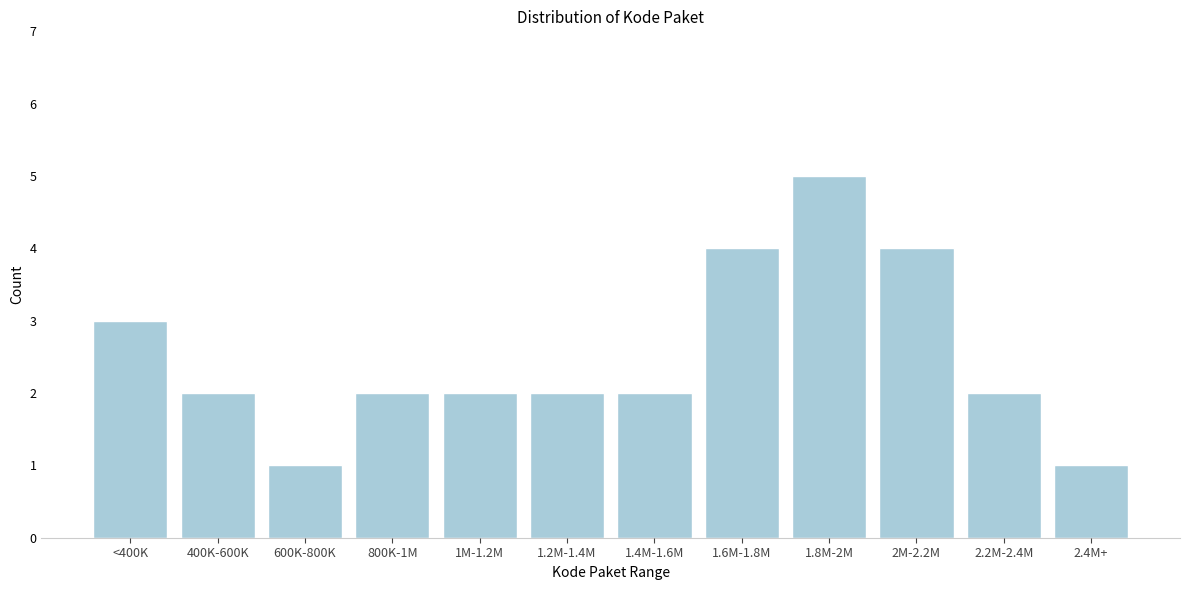

Reading left to right, transcribe all the data shown in this chart.

3	2	1	2	2	2	2	4	5	4	2	1